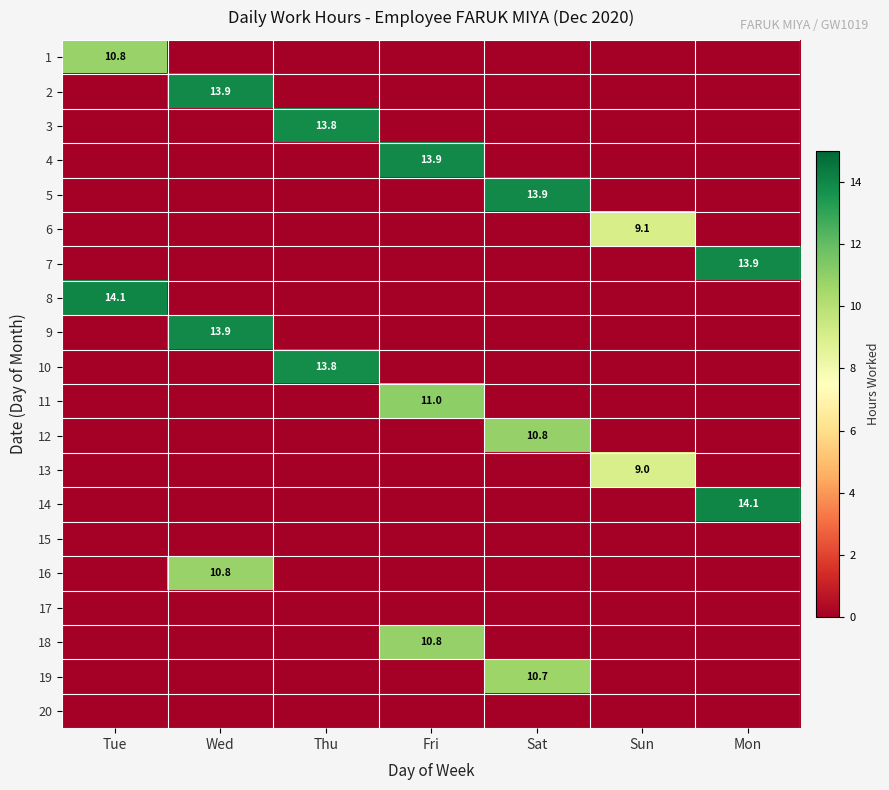

Between Sat and Sun, which is larger?

Sat